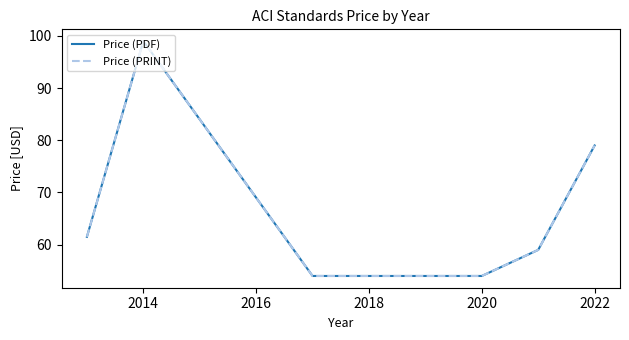

What is the minimum value for Price (PDF)?

54.0